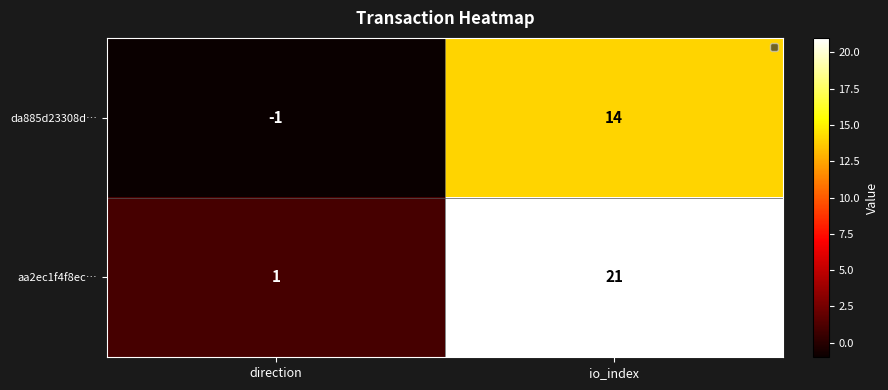

Which series has the largest total across all categories?

aa2ec1f4f8ec…